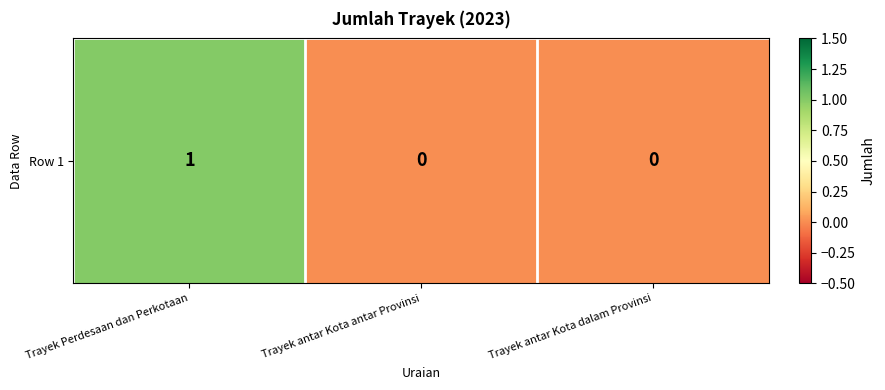

Which category has the lowest value across all series?

Trayek antar Kota antar Provinsi